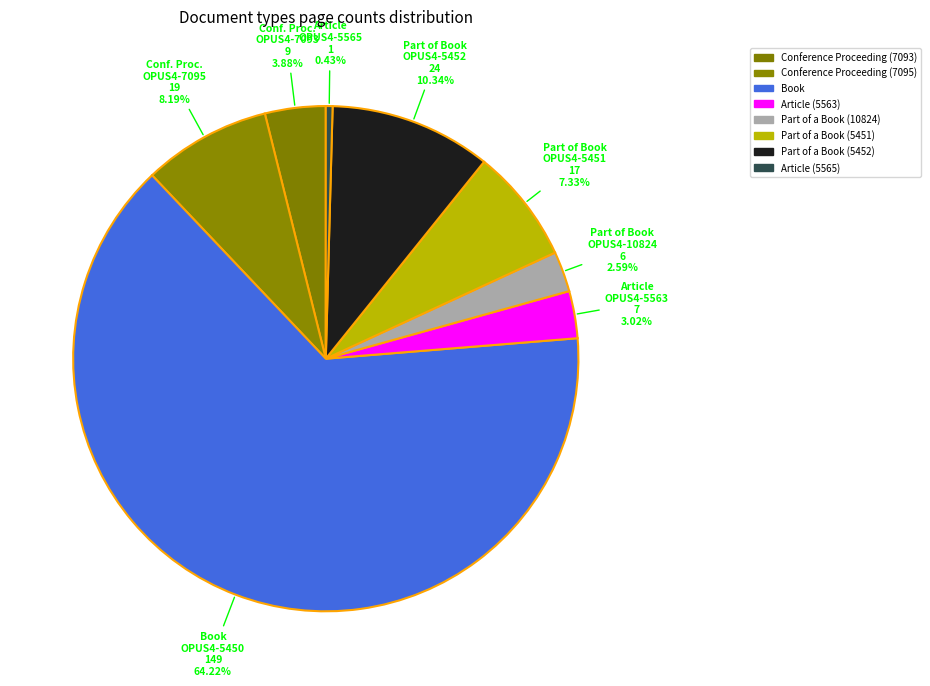

Count the number of slices in the pie.

8